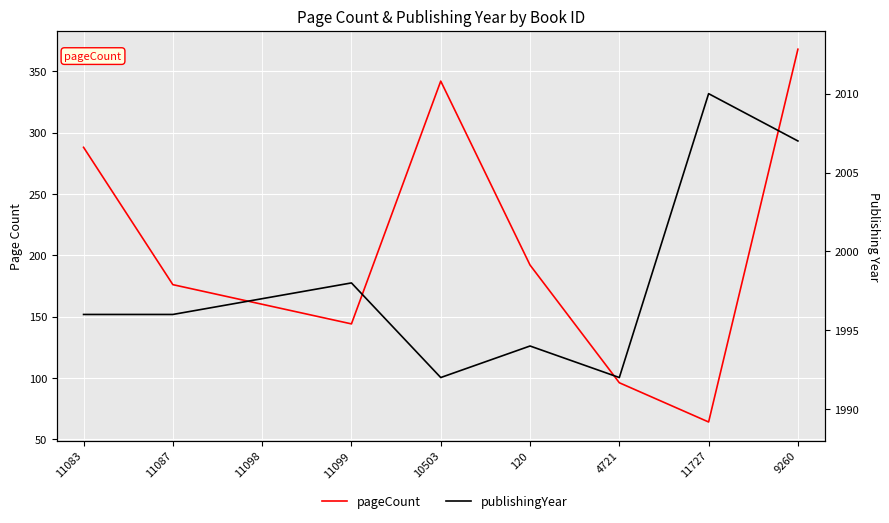

At which category does the chart reach its peak across all series?

11727